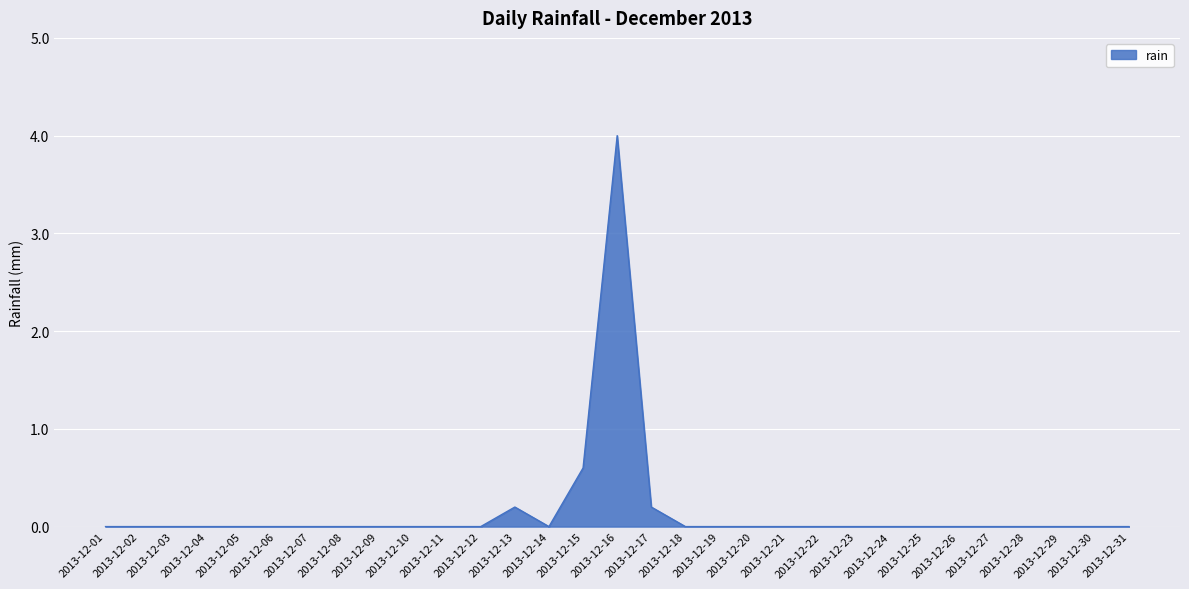

At which category does the chart reach its peak across all series?

2013-12-16